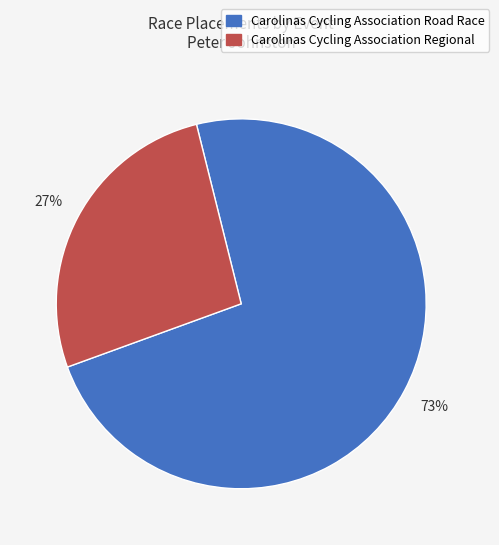

To the nearest percent, what is the combined percentage of Carolinas Cycling Association Regional and Carolinas Cycling Association Road Race?

100%